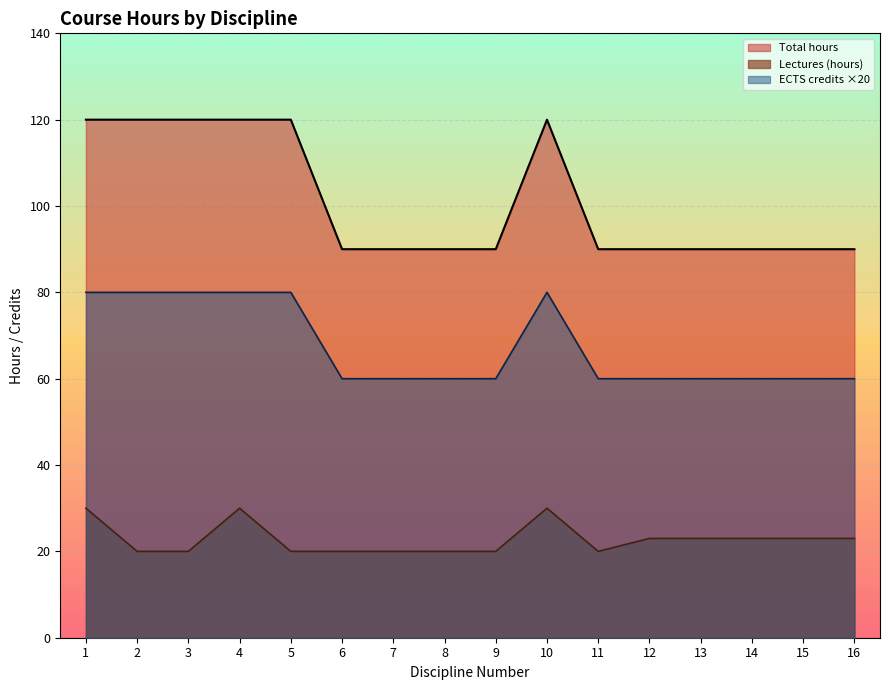

What is the total value across all series at 10?

230